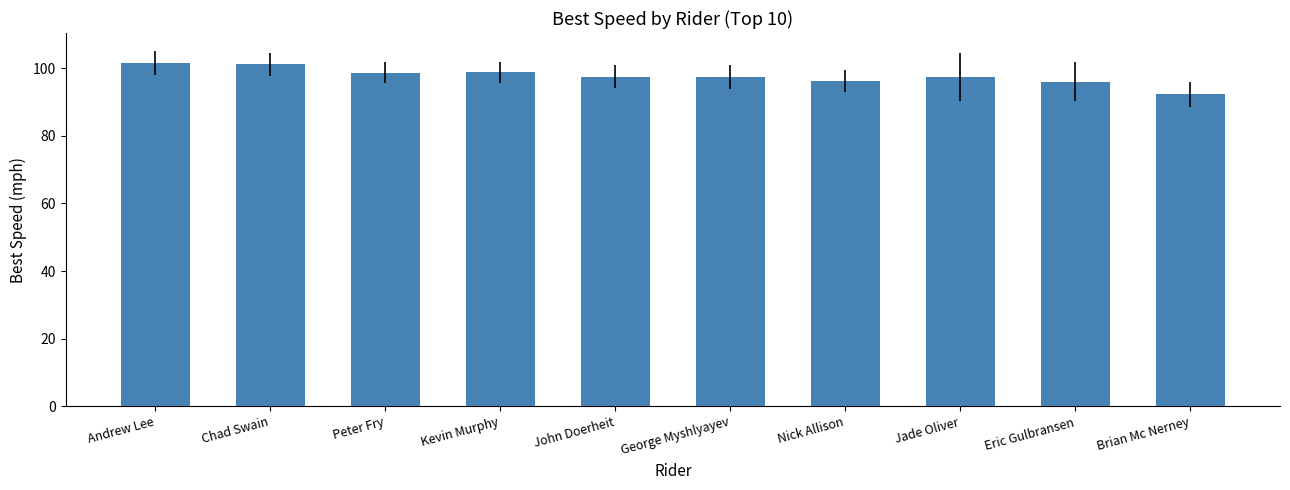

What is the difference between the values at Chad Swain and Kevin Murphy?

2.5